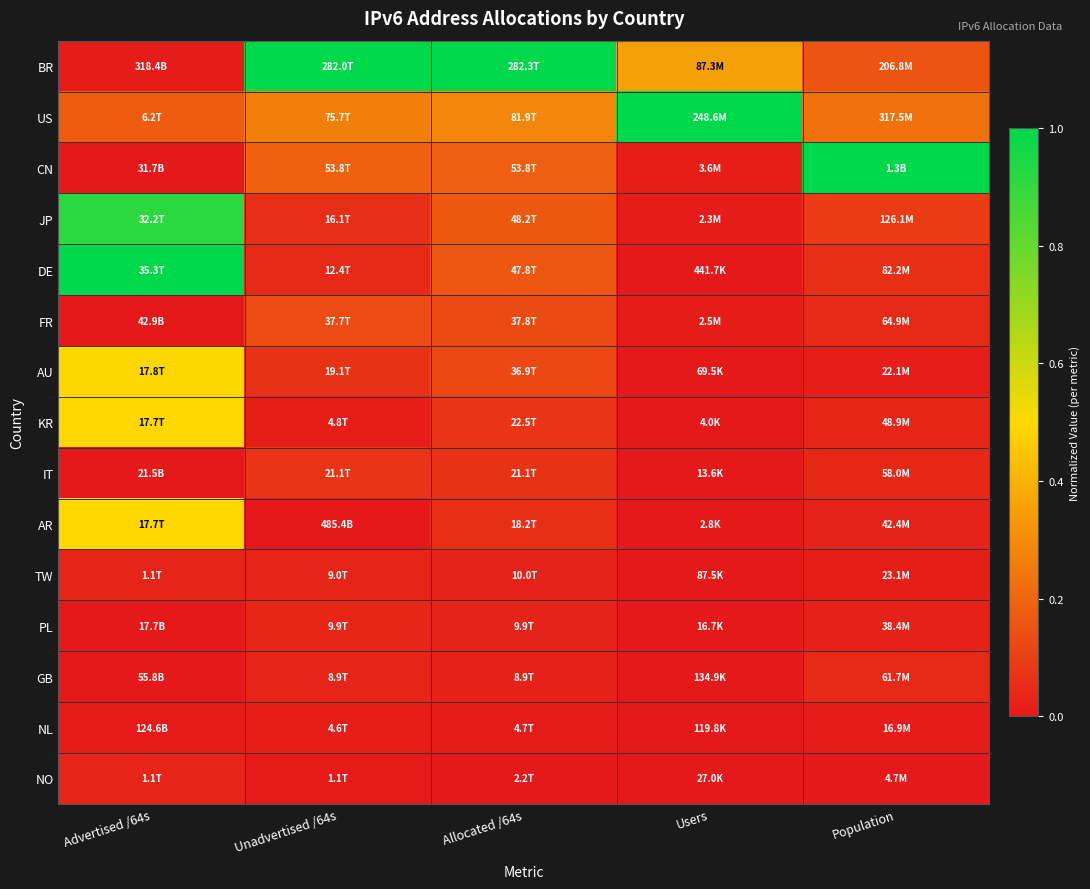

How many data points does each series have?

5